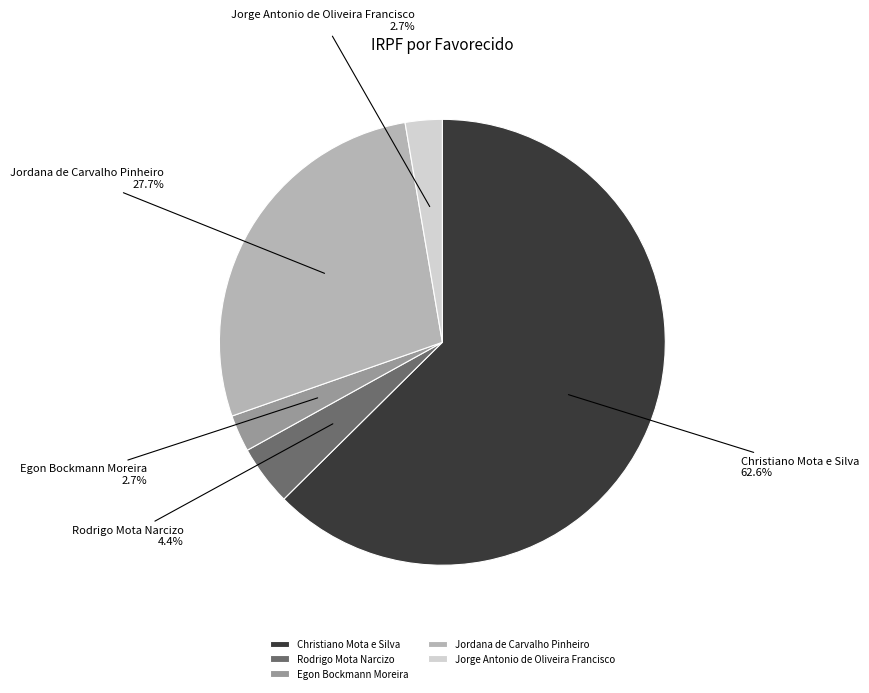

Which category has the biggest portion of the pie?

Christiano Mota e Silva